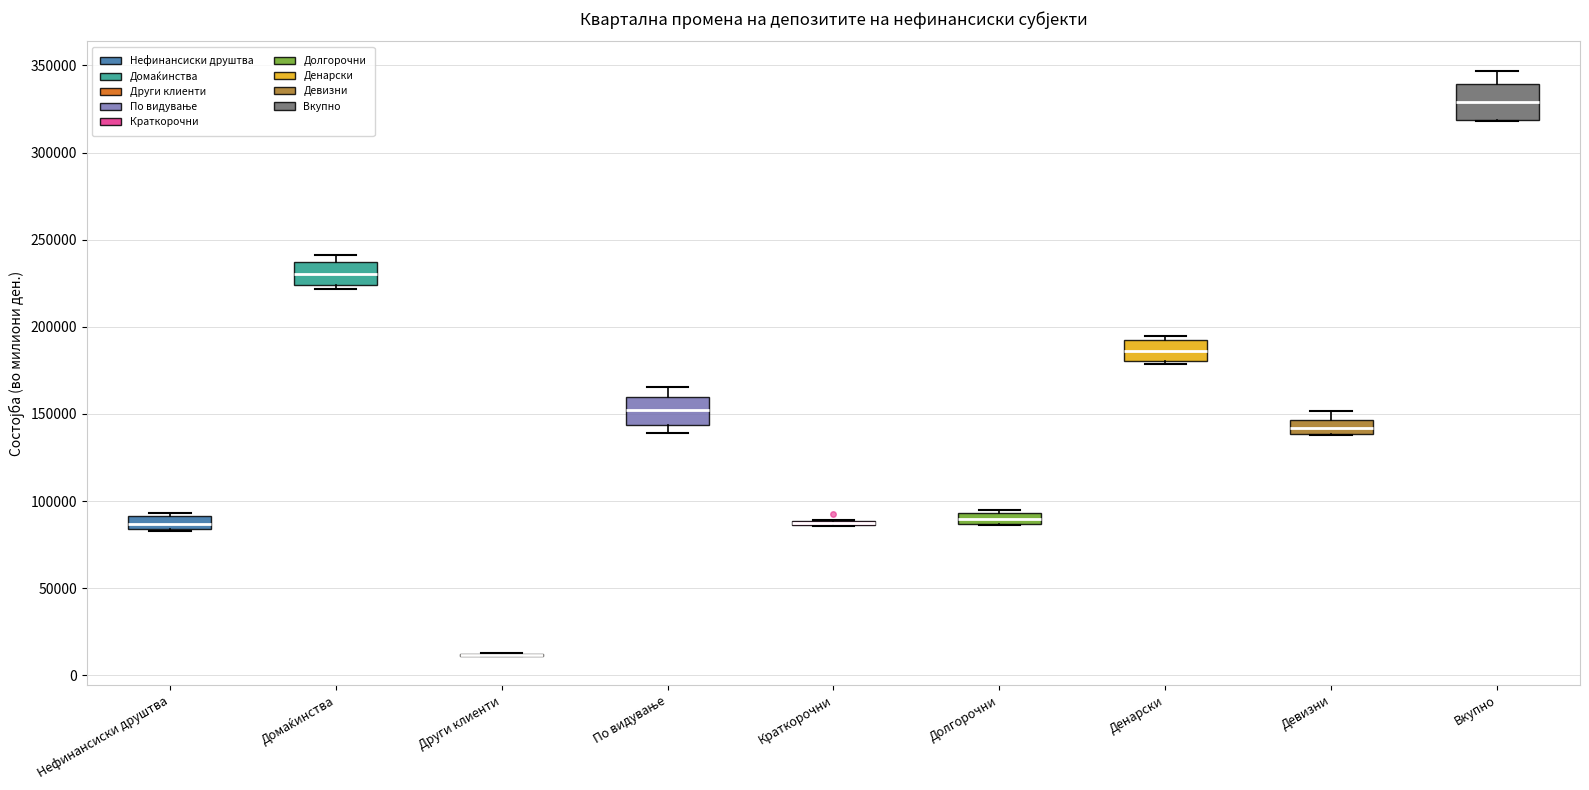

Where does the upper whisker of the box for Вкупно end on the y-axis? The values are not printed on the chart, so give them approximately, as read against the axis.

345000